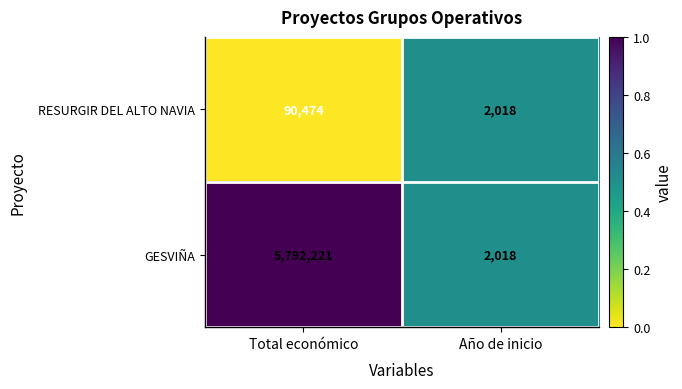

True or false: GESVIÑA has a value of 3365066 at Total económico.

False